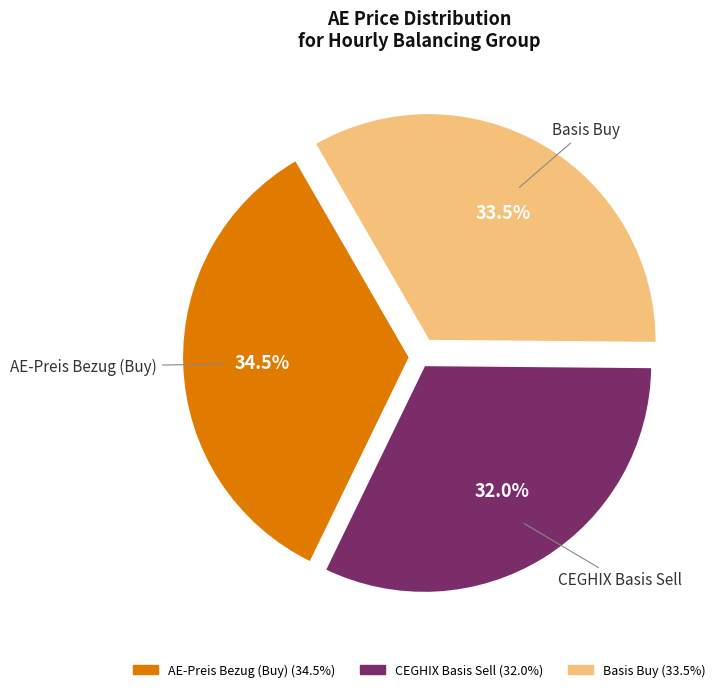

Is there a majority slice in this chart?

No